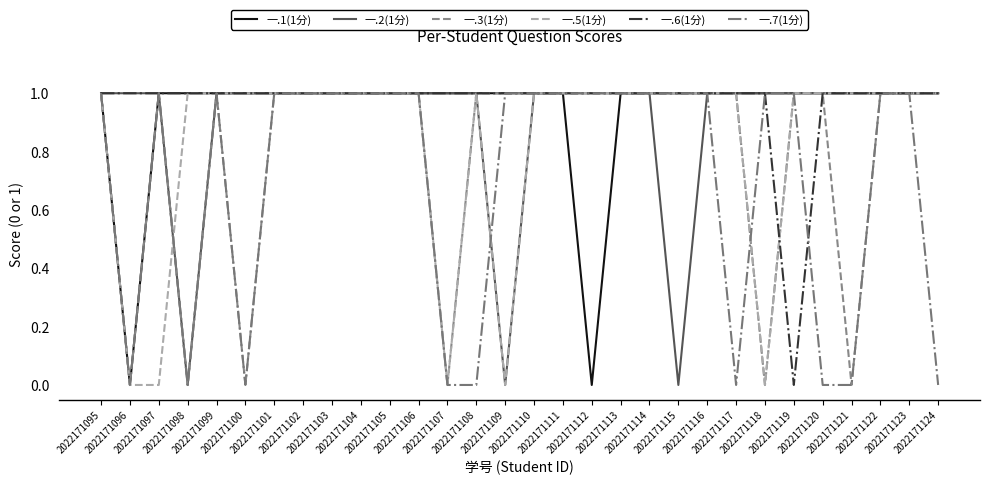

The value of 一.5(1分) at 2022171109 is 0. True or false?

True